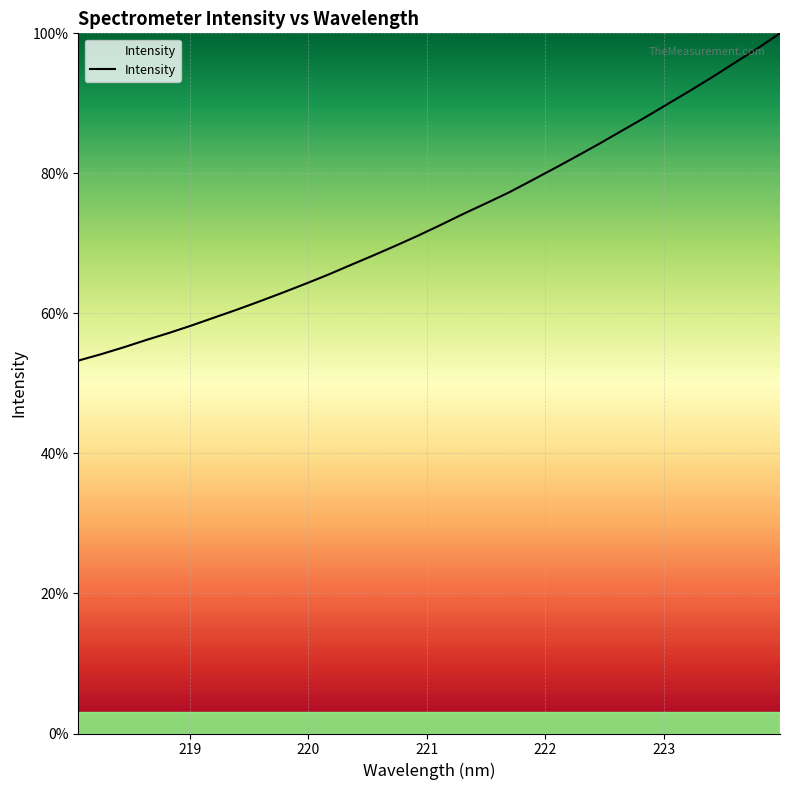

How many series are shown in this chart?

1